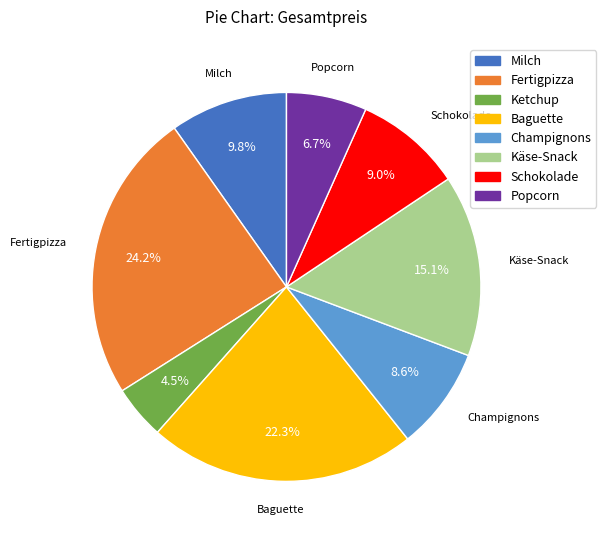

Does any single category account for the majority?

No